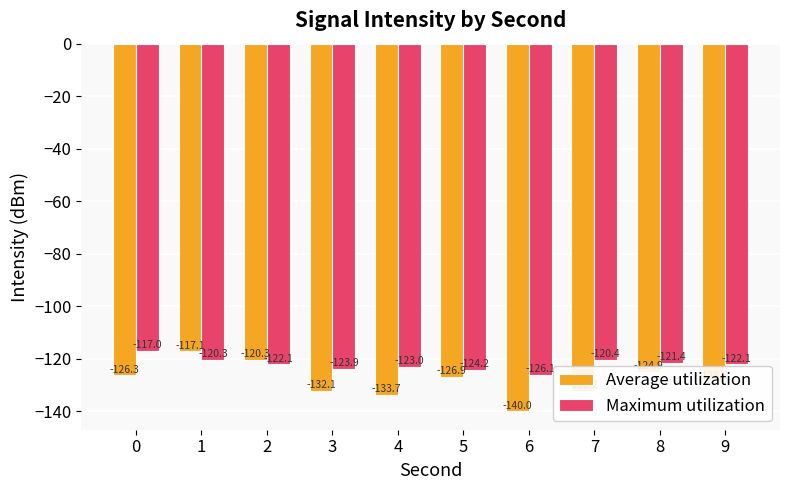

What is the difference between the Maximum utilization values at 9 and 0?

5.2